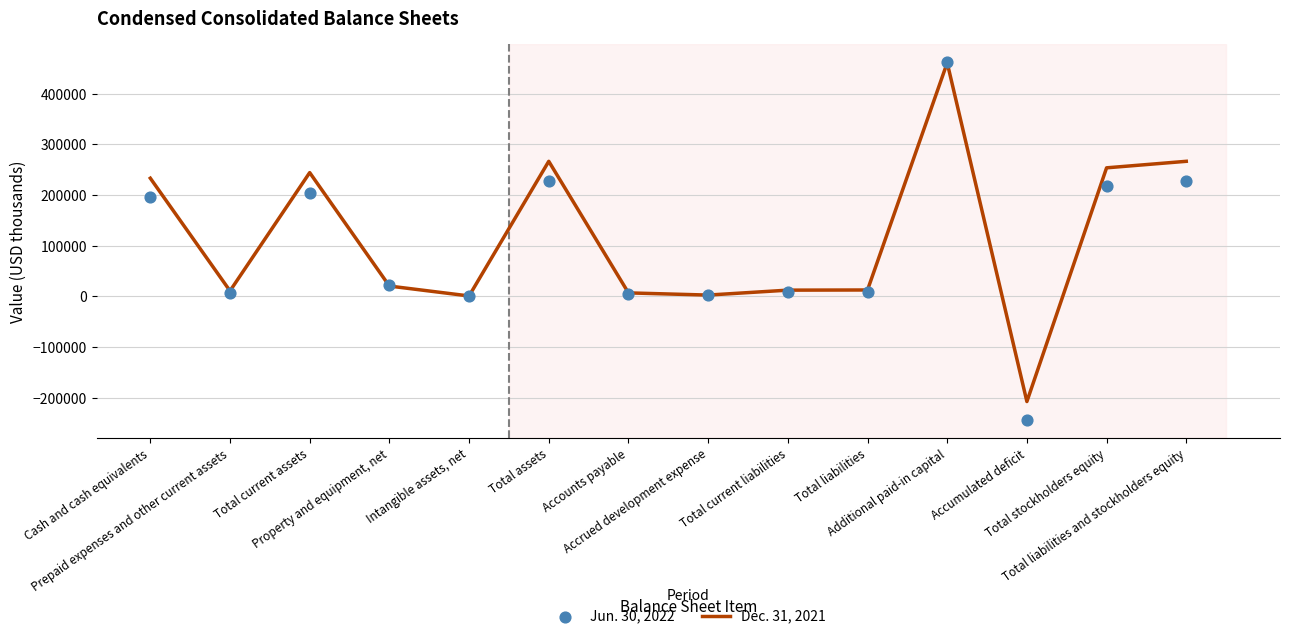

Is the value of Dec. 31, 2021 at Cash and cash equivalents greater than the value of Jun. 30, 2022 at Prepaid expenses and other current assets?

Yes